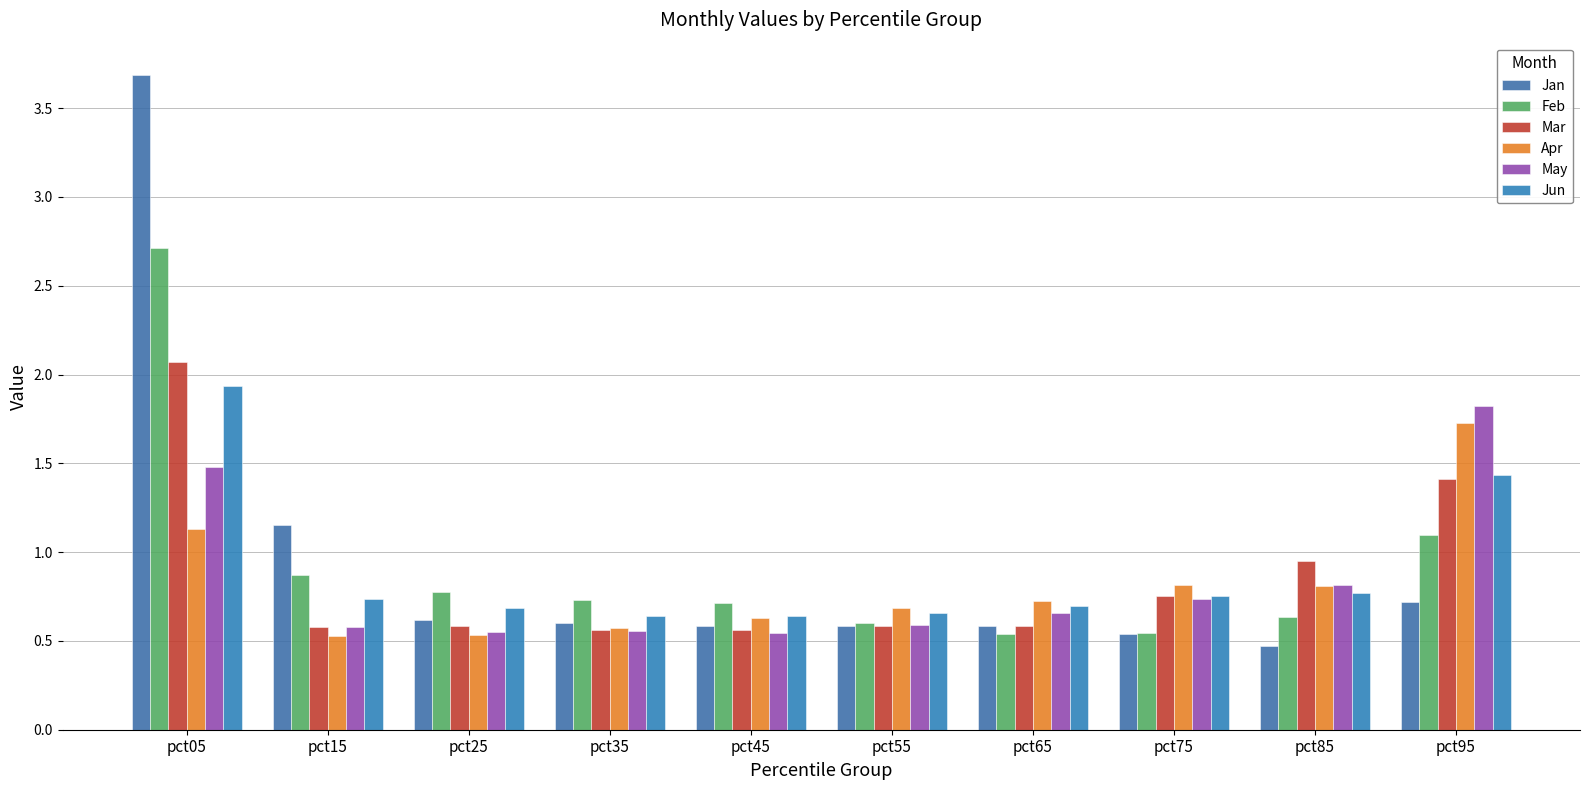

True or false: May has a value of 1.0 at pct75.

False